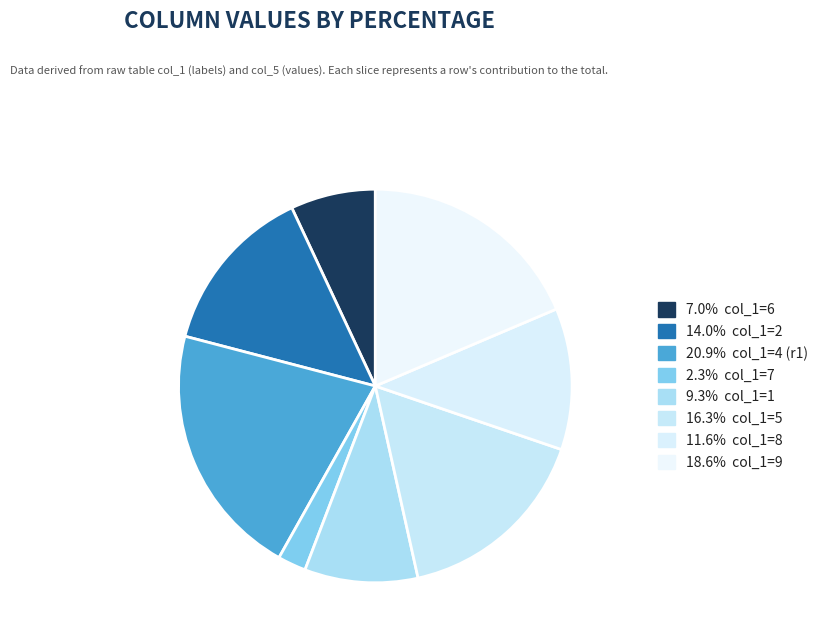

How many slices are in this pie chart?

8